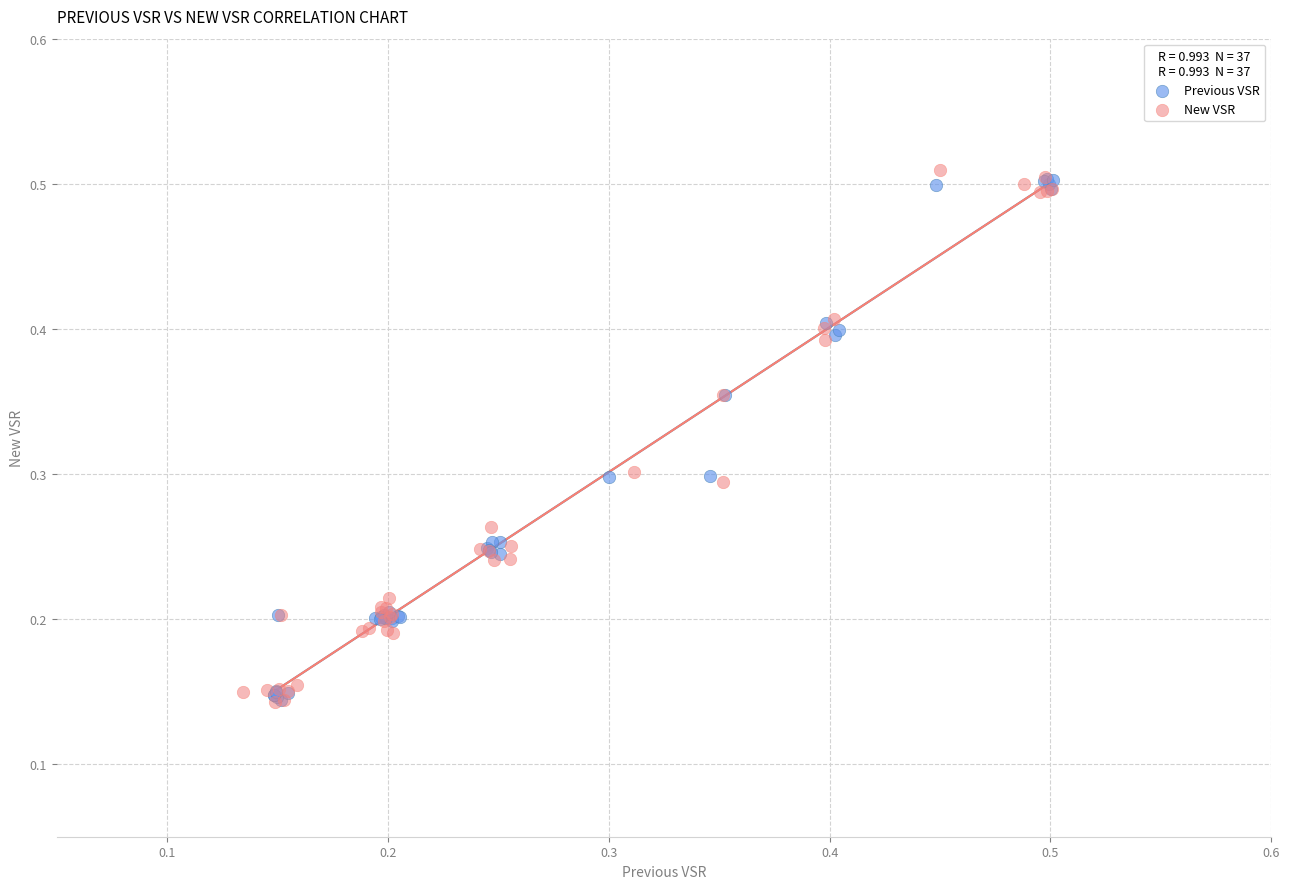

What are all the series names shown in the legend?

Previous VSR, New VSR